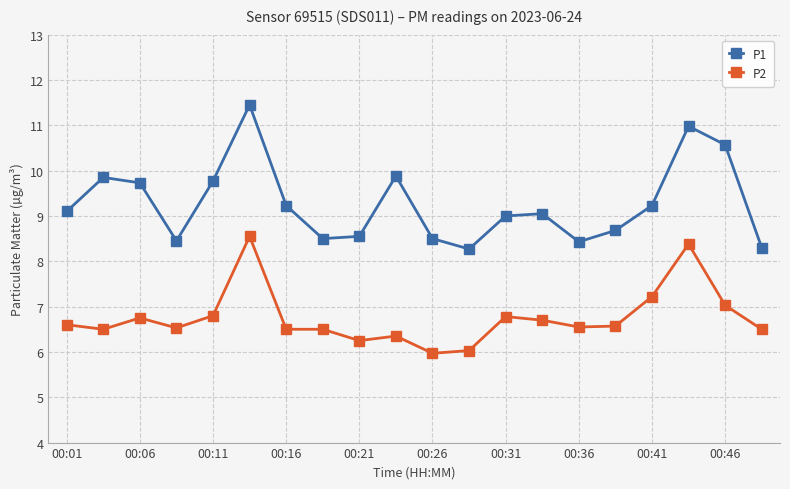

What are all the series names shown in the legend?

P1, P2